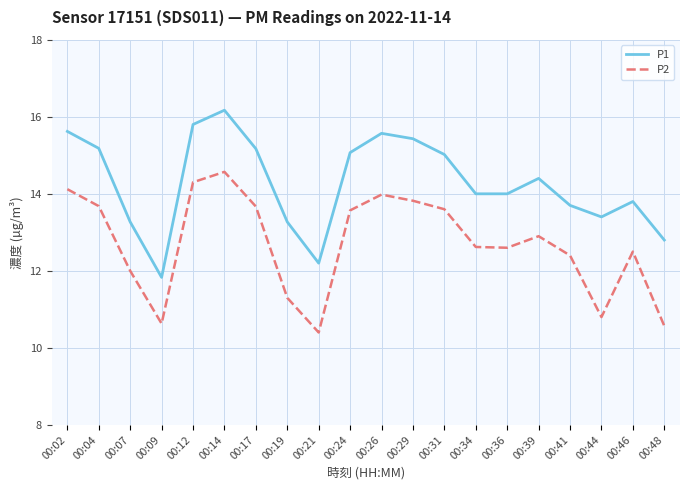

What is the difference between the highest and lowest values at 00:29?

1.6